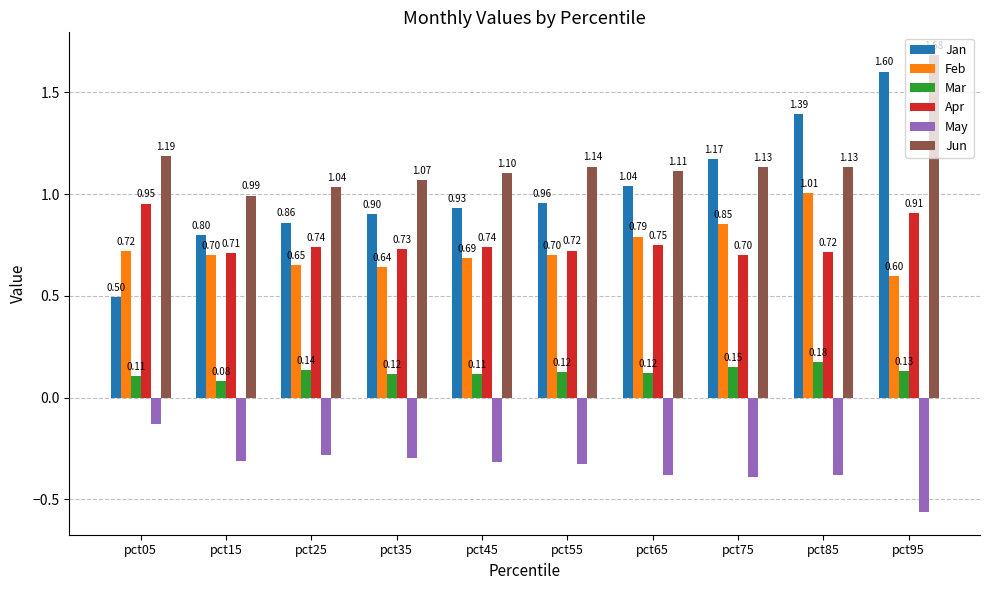

Is the value of Jun at pct35 greater than the value of May at pct65?

Yes